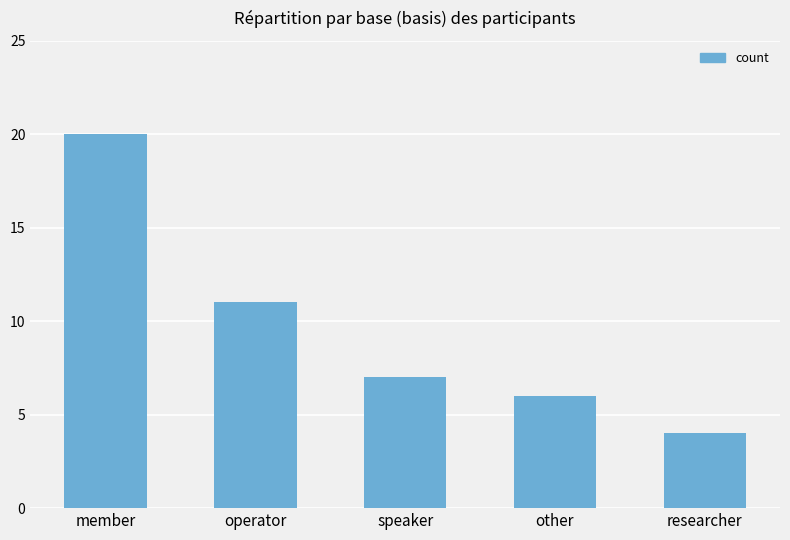

Is it true that the value at other is 6?

True